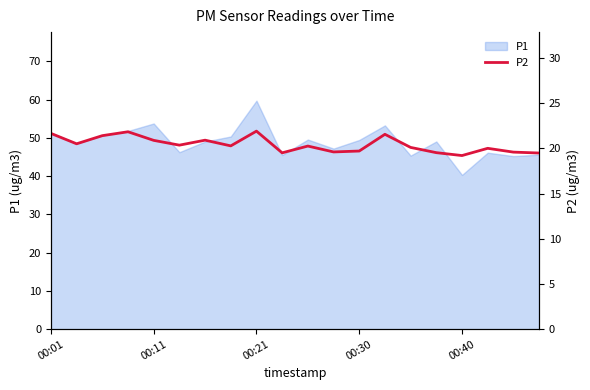

What is the minimum value for P1?

40.3